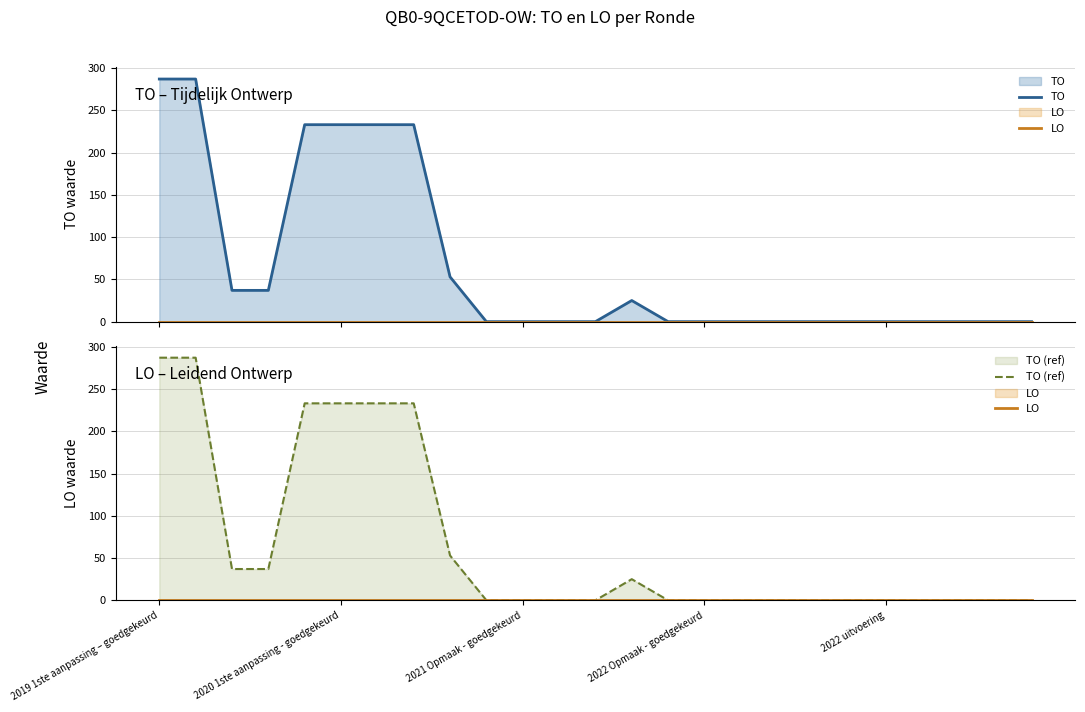

The value of LO at 7 is 0. True or false?

True